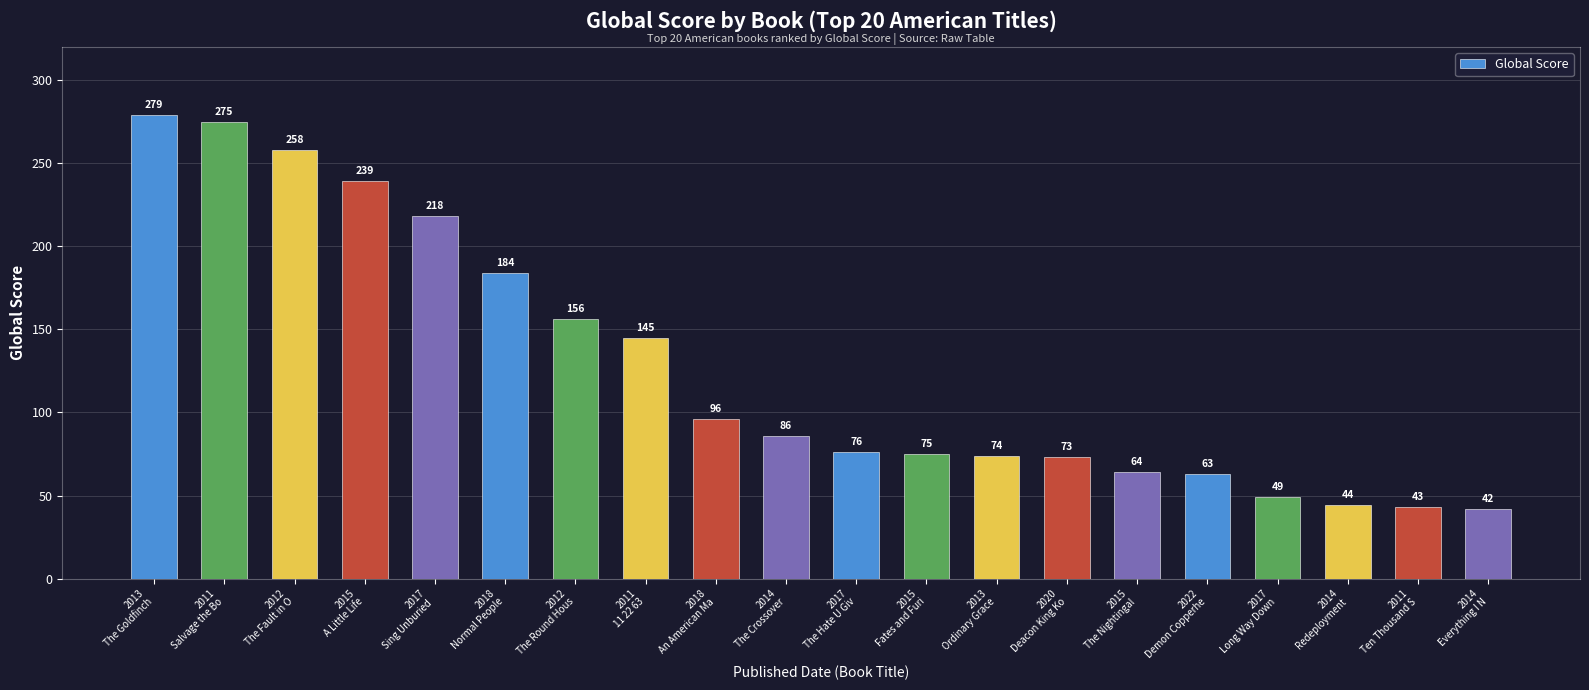

Are the bars horizontal?

No